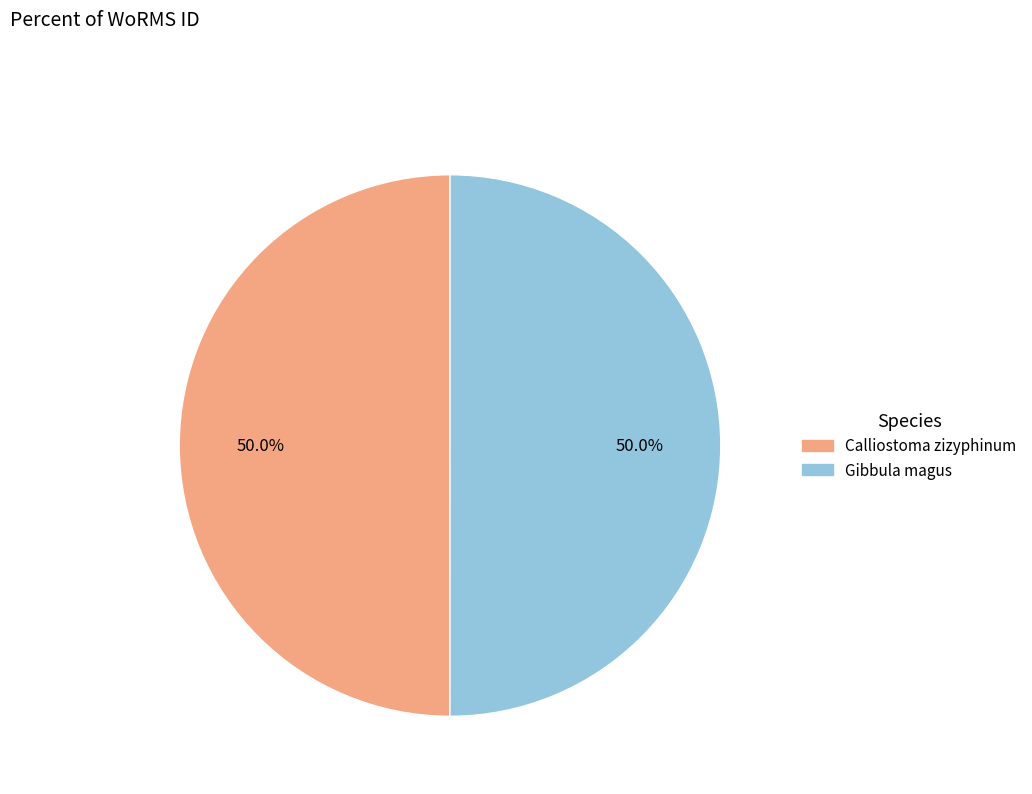

The Calliostoma zizyphinum slice represents 60% of the pie. True or false?

False